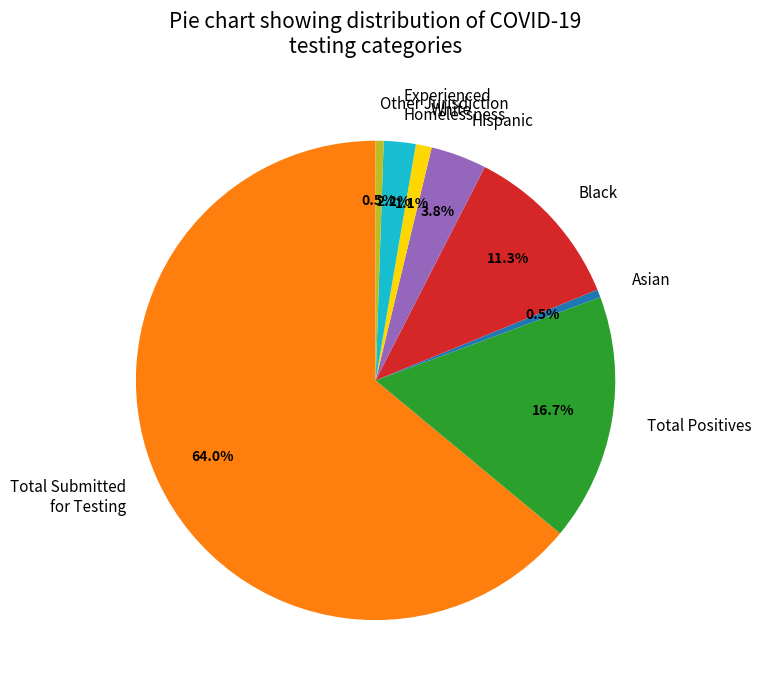

Is the sum of Hispanic and Other Jurisdiction greater than half?

No